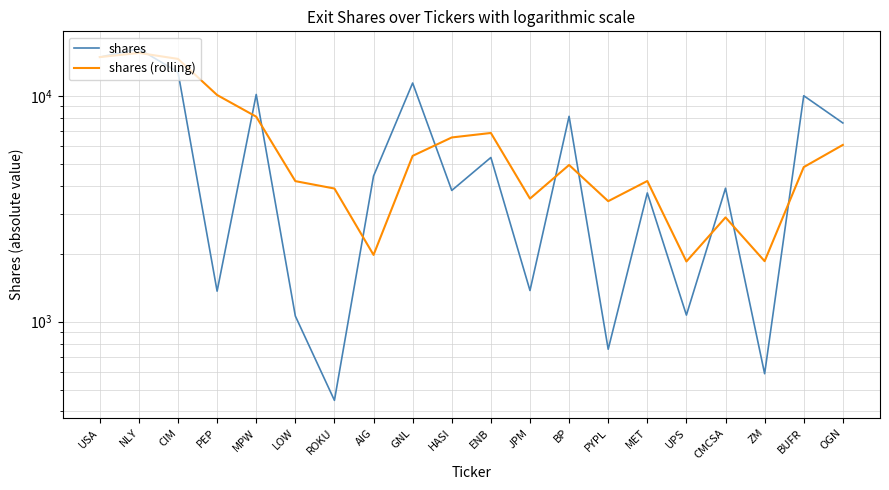

What is the sum of the shares (rolling) values at ROKU and BUFR?

8740.7